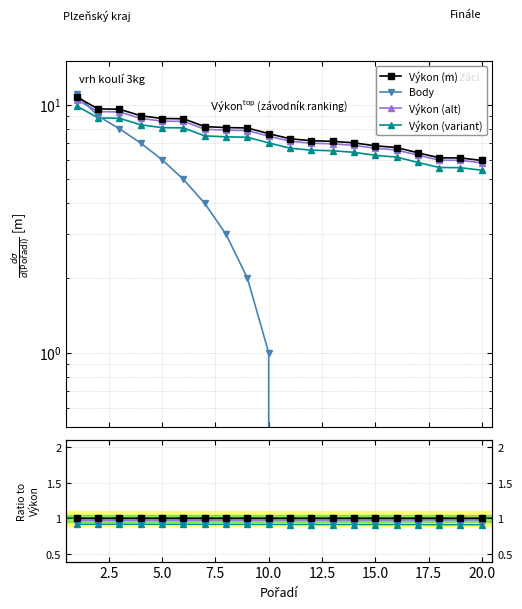

Is the value of Body at 14 greater than the value of Výkon (variant) at 12.5?

No